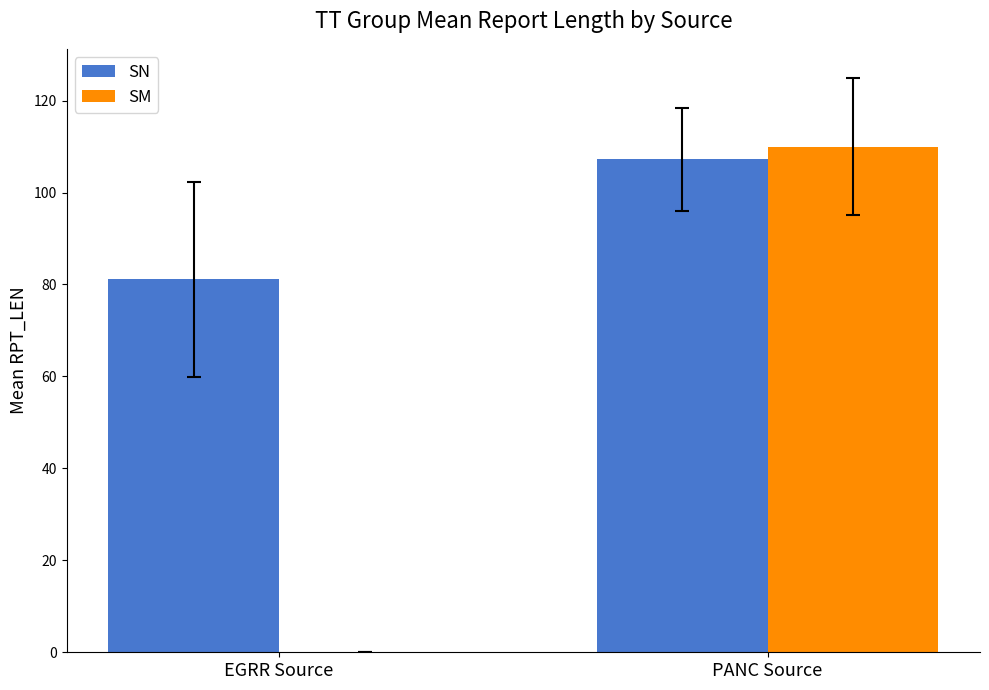

Between EGRR Source and PANC Source, which series saw the biggest shift?

SM